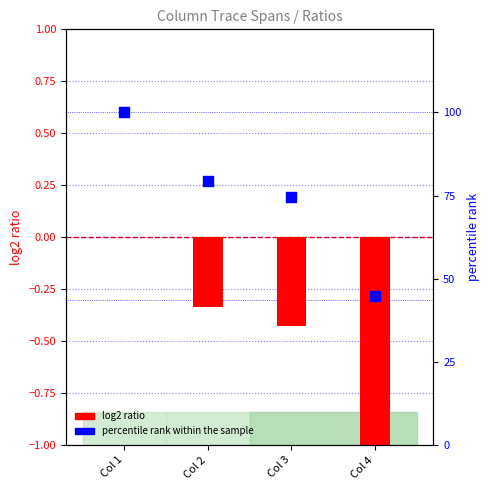

Which series reaches the minimum Y coordinate?

log2 ratio